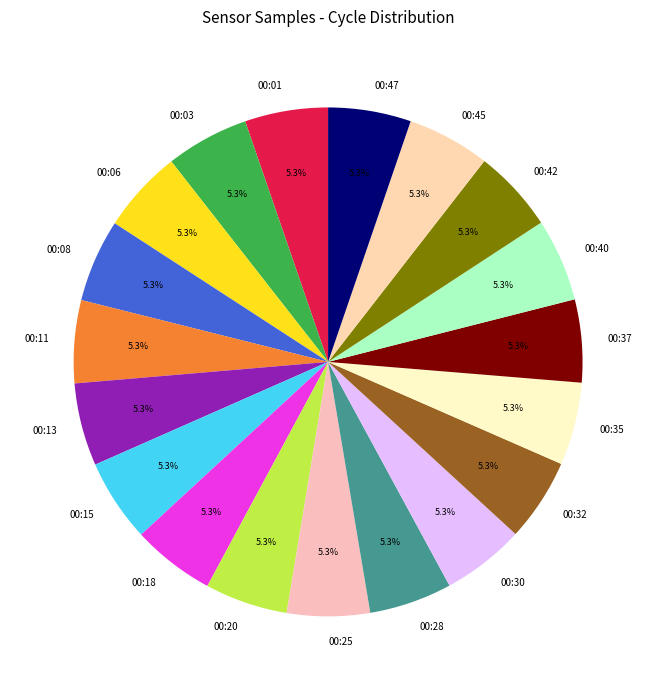

How many segments does this pie chart have?

19